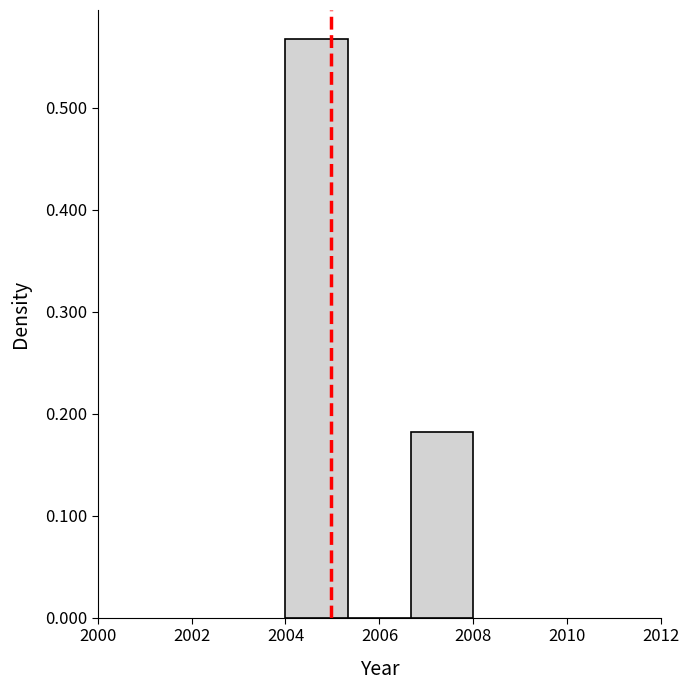

How tall is the bar that spans 2006.6 to 2008.0 on the x-axis? Neither the bar edges nor the heights are printed on the chart, so give them approximately, as read against the axes.

0.18